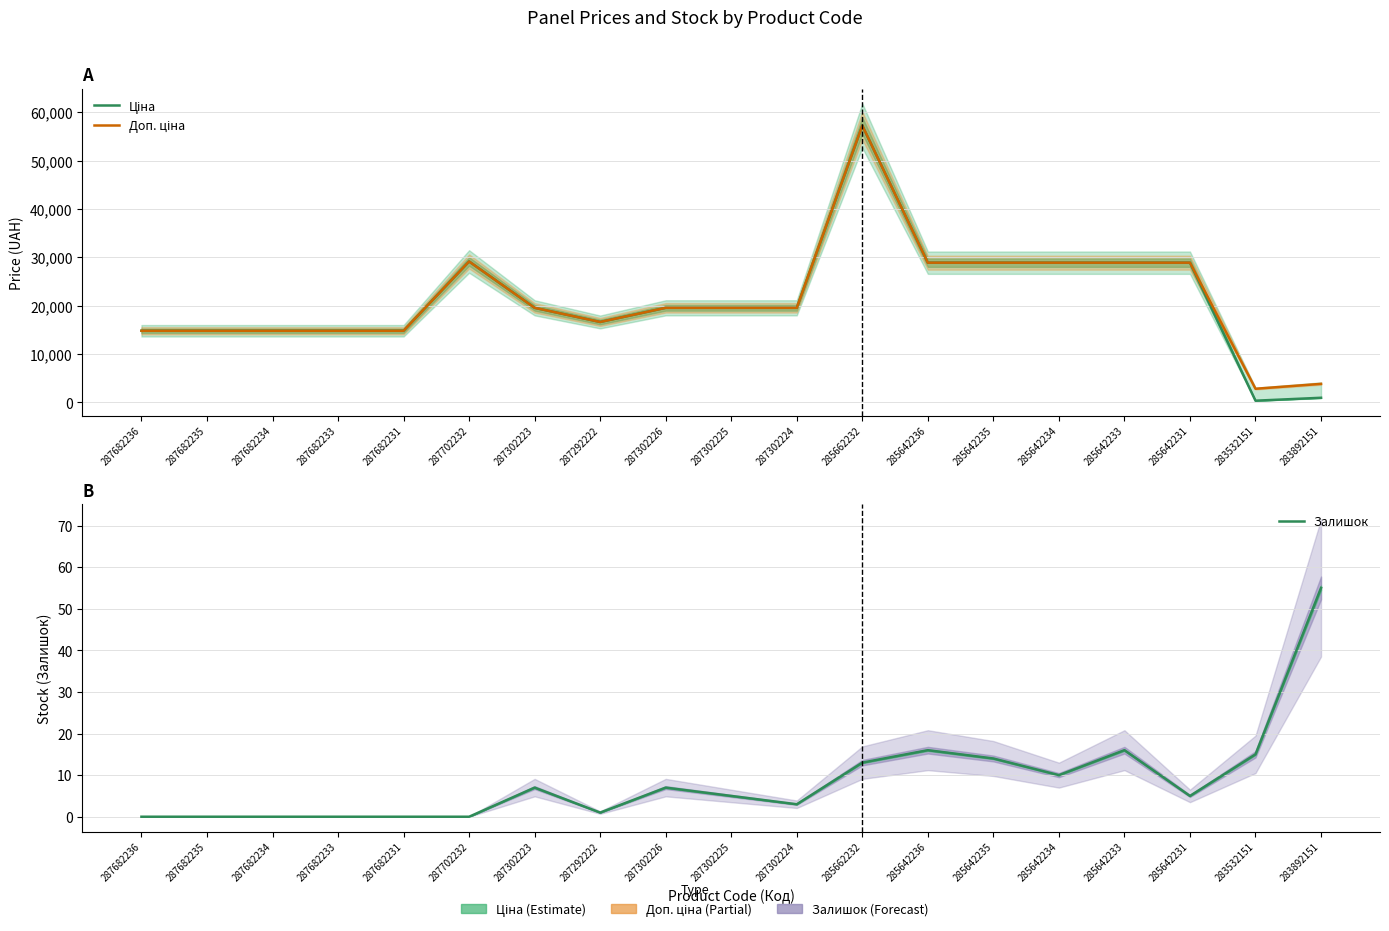

The Доп. ціна series shows 28901.7 at 285642236. True or false?

True